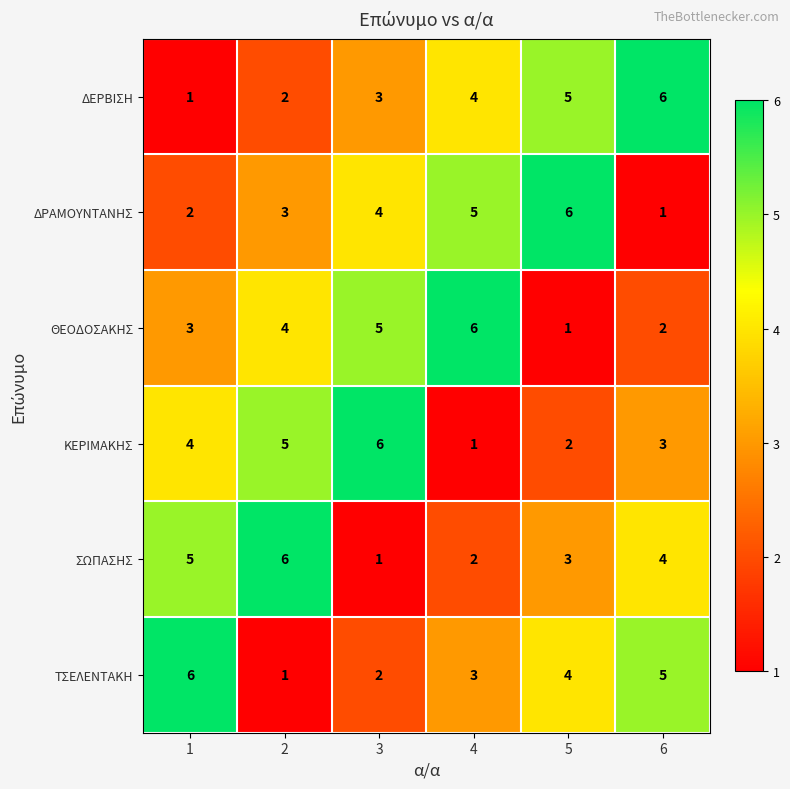

What is the difference between the highest and lowest values at 6?

5